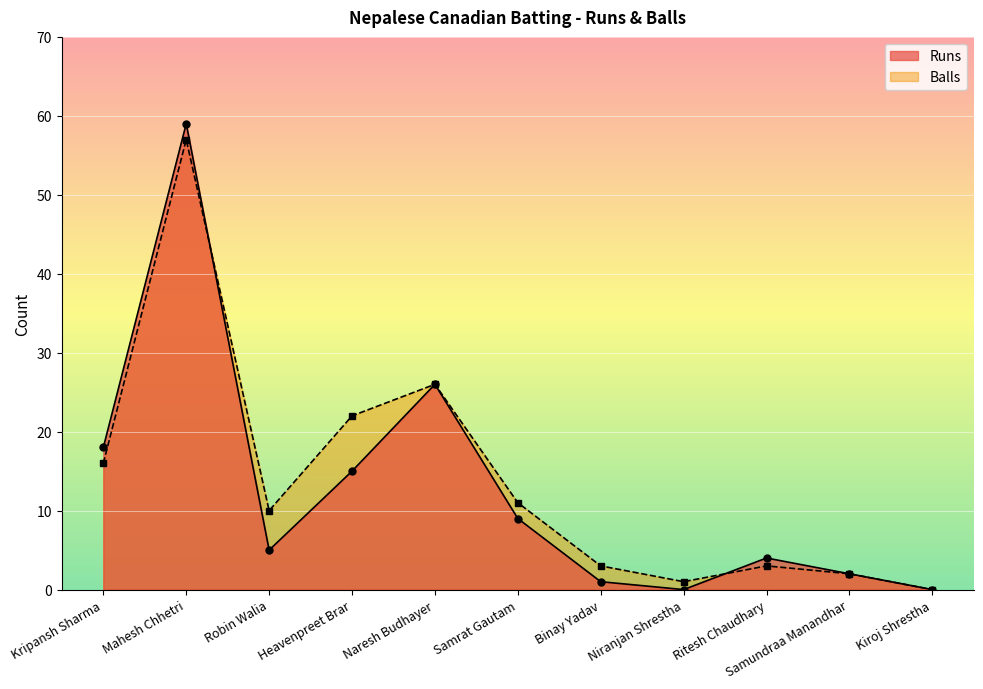

Between which two adjacent categories do Runs and Balls first intersect?

Mahesh Chhetri and Robin Walia